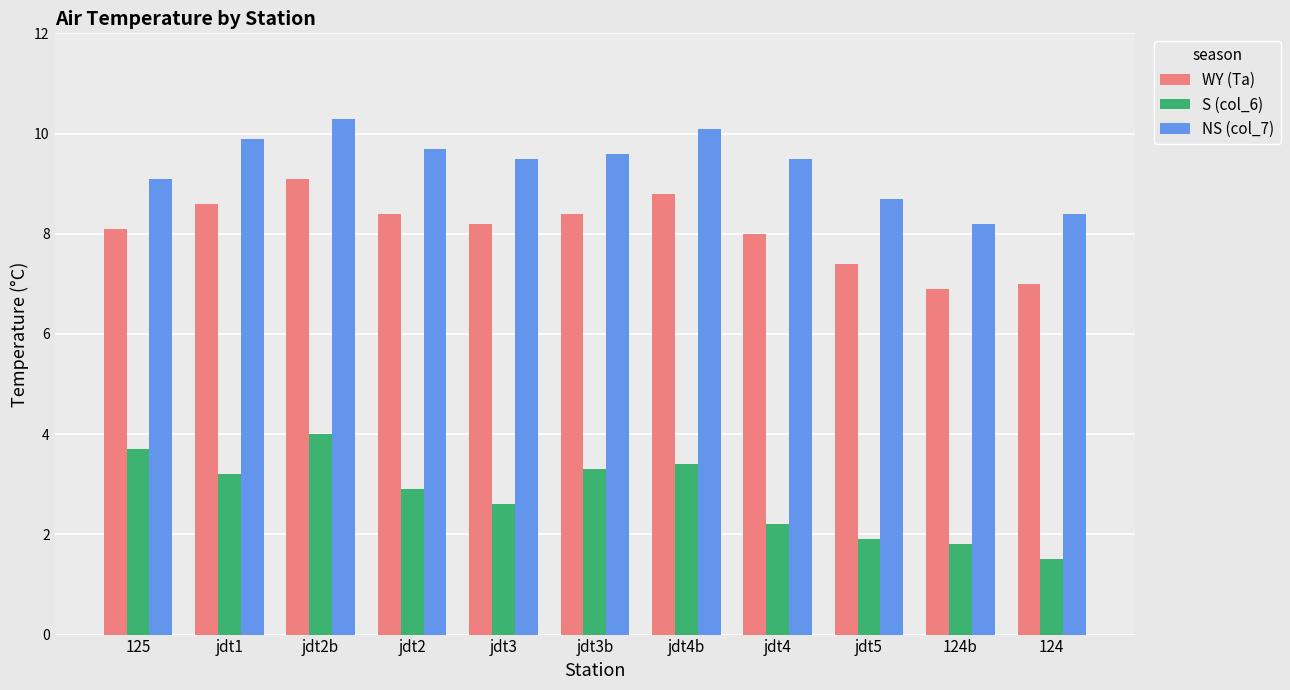

How many values in the NS (col_7) series are below 9?

3